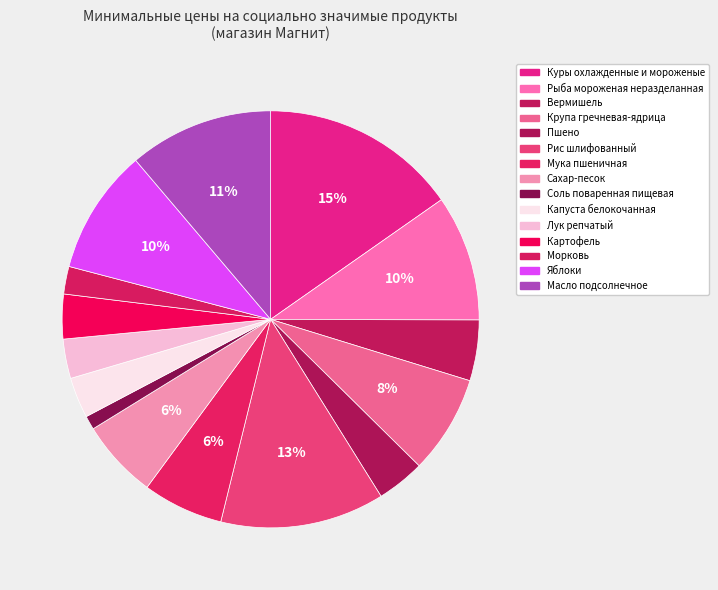

Combined, do Куры охлажденные и мороженые and Капуста белокочанная account for over 50%?

No